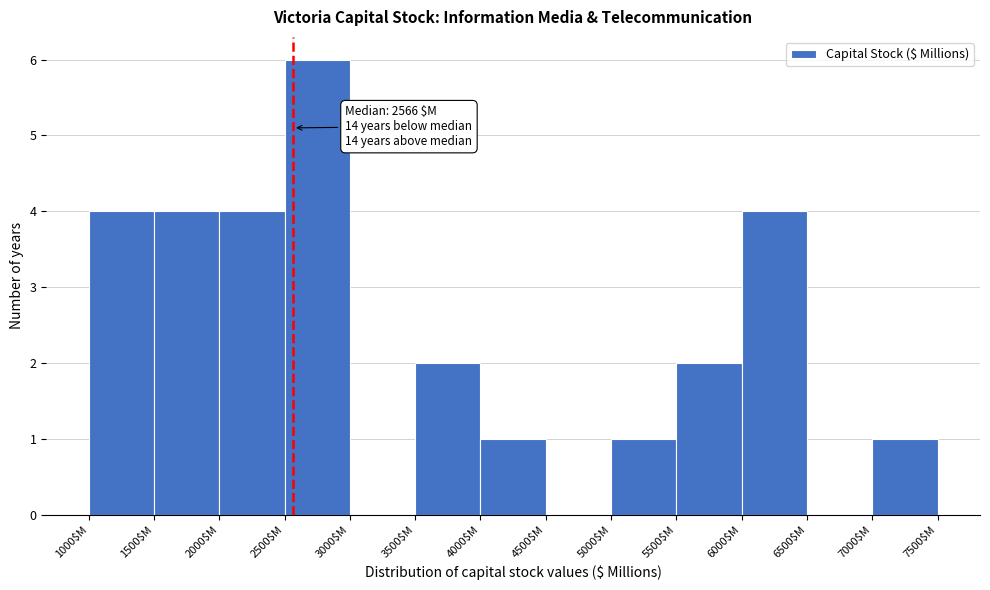

Which range on the x-axis has the tallest bar?

2500 to 3000